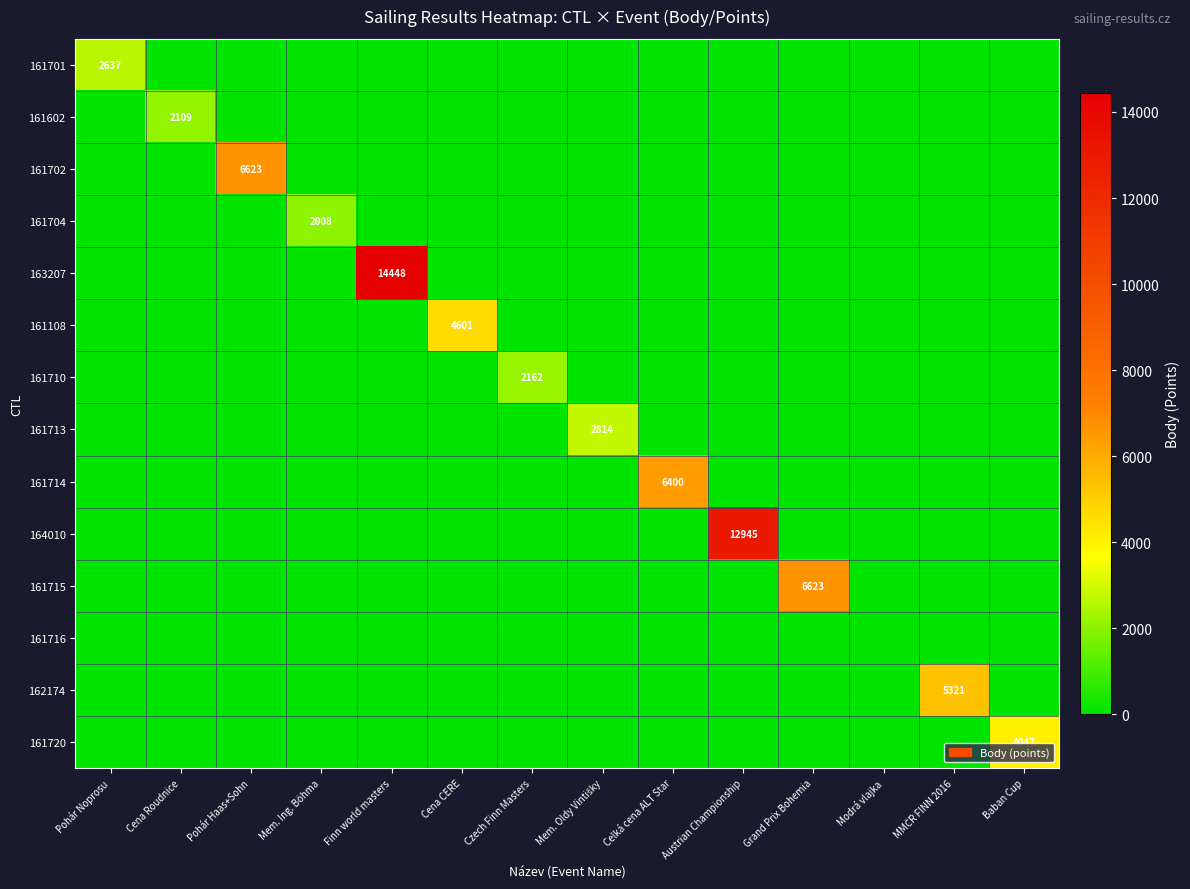

The 161702 series shows 0 at Baban Cup. True or false?

True